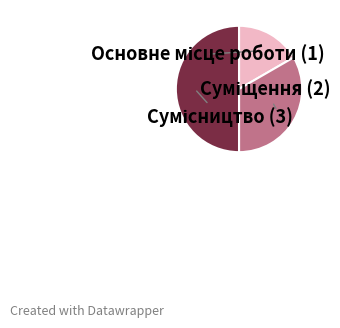

True or false: Основне місце роботи accounts for 30% of the total.

False